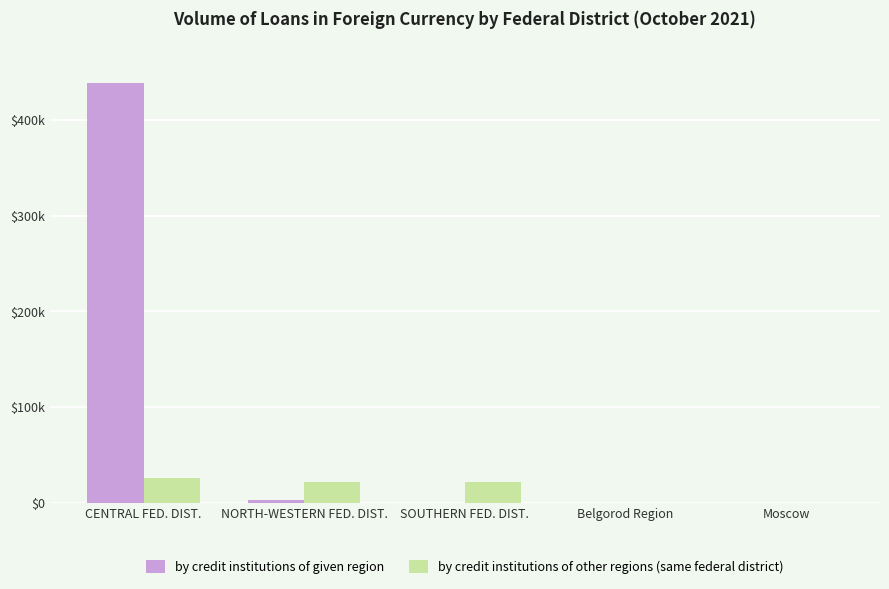

At how many categories does at least one series exceed 104938?

1